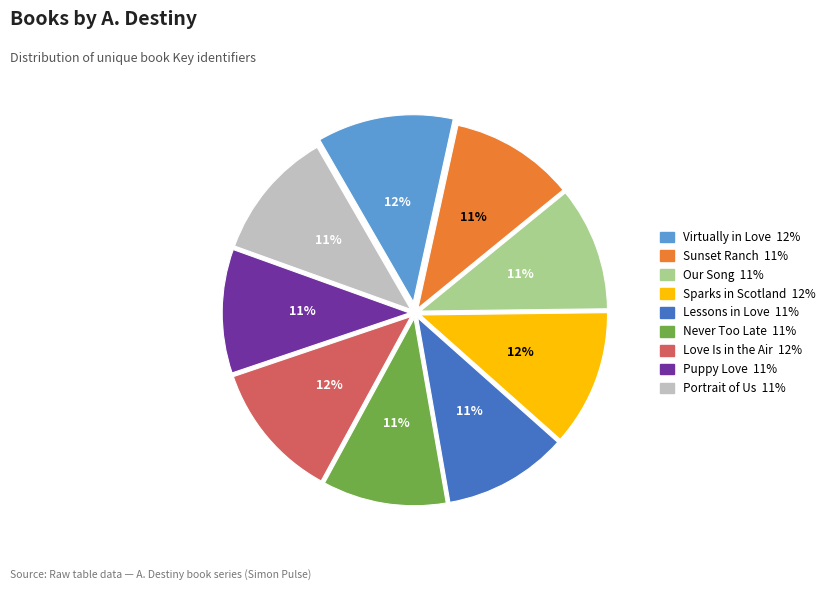

Combined, do Puppy Love and Sunset Ranch account for over 50%?

No